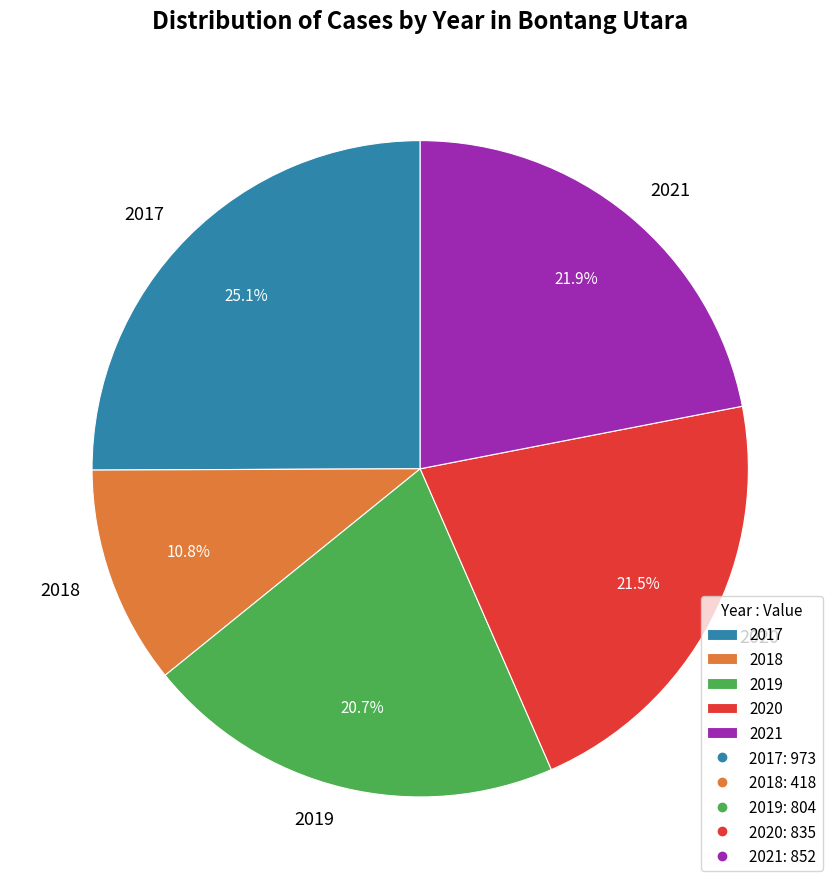

Which has a higher value, 2020 or 2018?

2020